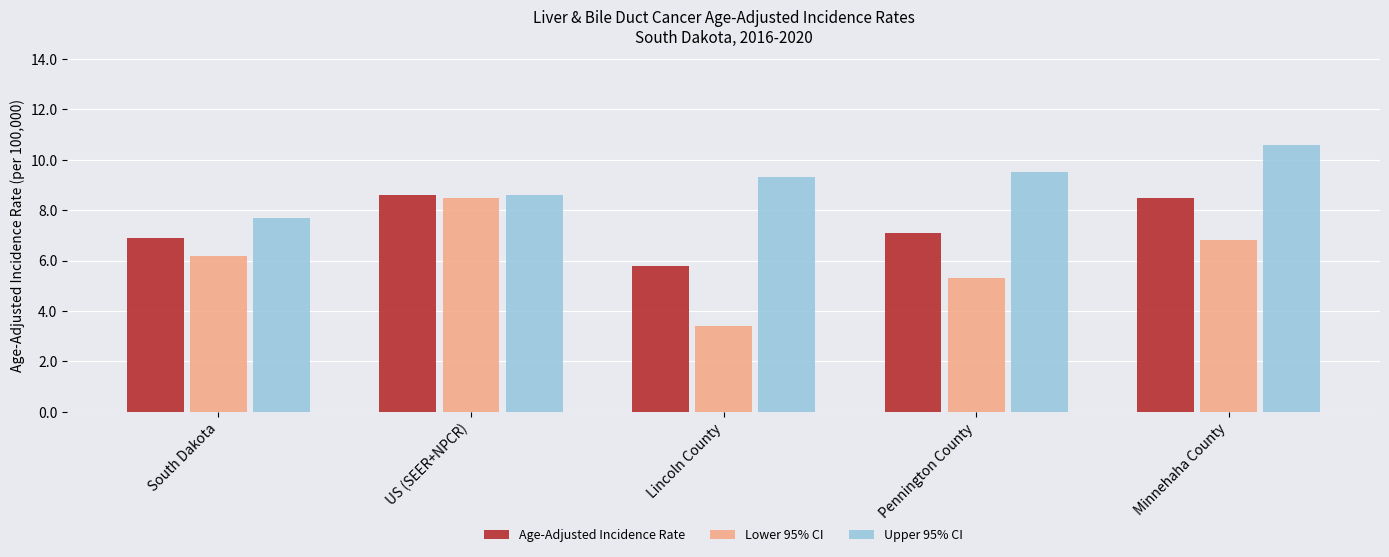

What is the label of the 1st bar from the right?

Minnehaha County